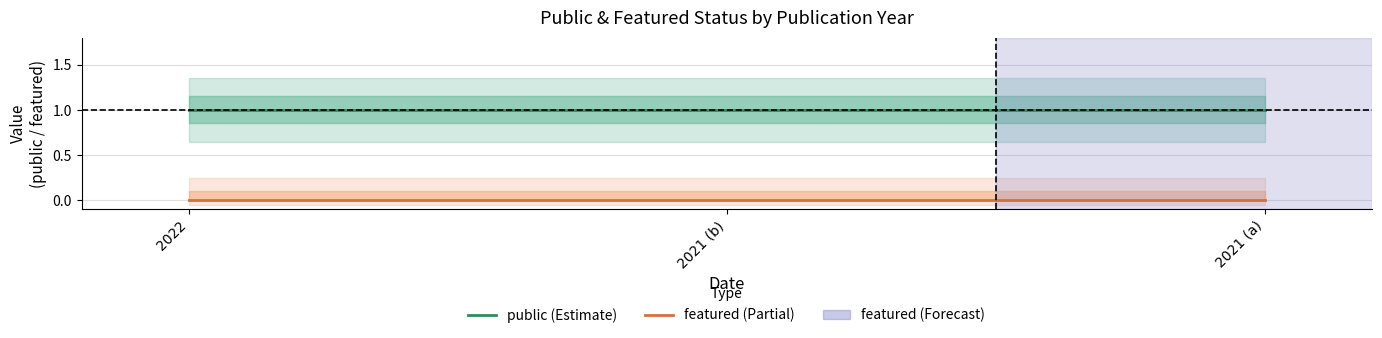

List the labels in order of featured value, largest first.

2022, 2021, 2021